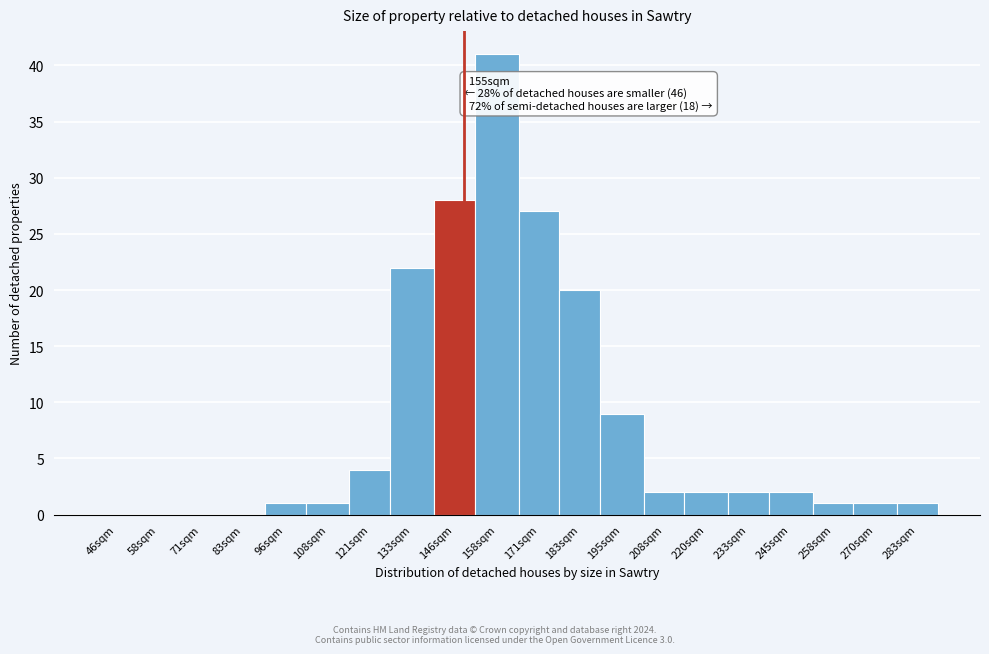

Reading left to right, transcribe all the data shown in this chart.

46sqm=0	58sqm=0	71sqm=0	83sqm=0	96sqm=1	108sqm=1	121sqm=4	133sqm=22	146sqm=28	158sqm=41	171sqm=27	183sqm=20	195sqm=9	208sqm=2	220sqm=2	233sqm=2	245sqm=2	258sqm=1	270sqm=1	283sqm=1